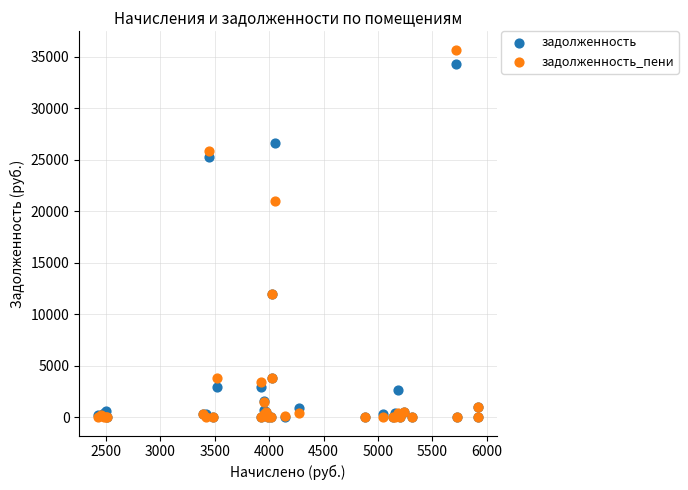

In the задолженность_пени series, what Y value is closest to 17838?

21030.5